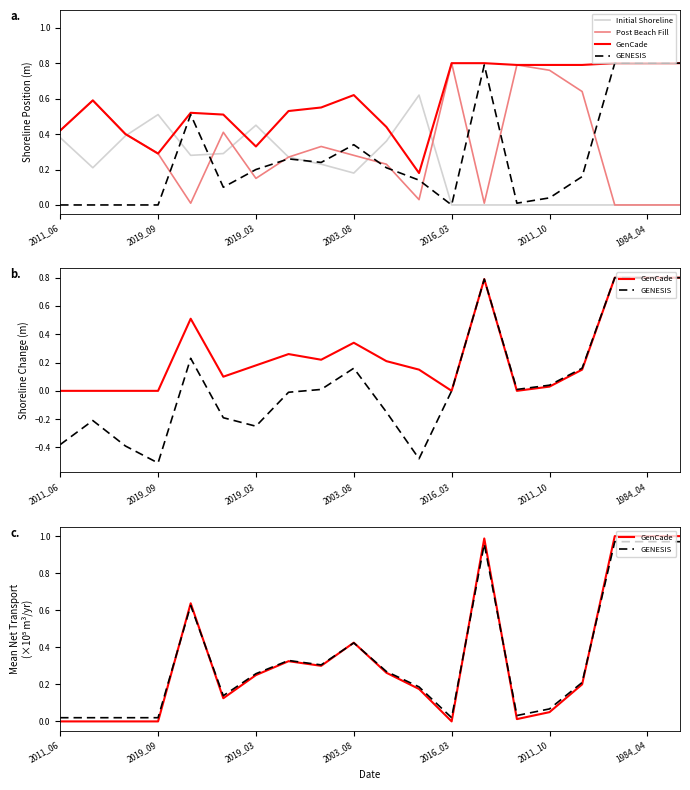

What is the greatest value displayed?

1.0